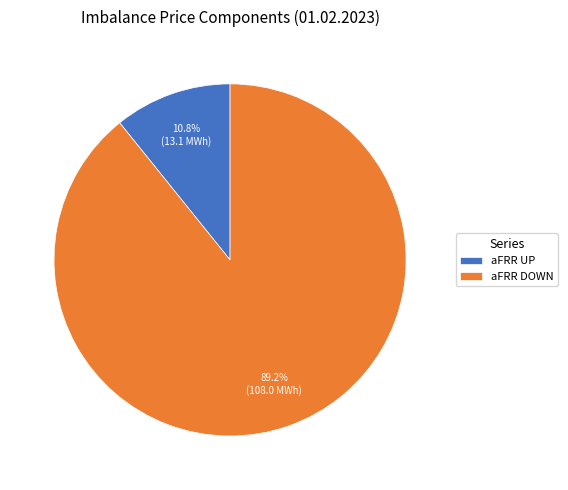

What is the ratio of the value at aFRR DOWN to the value at aFRR UP?

8.3